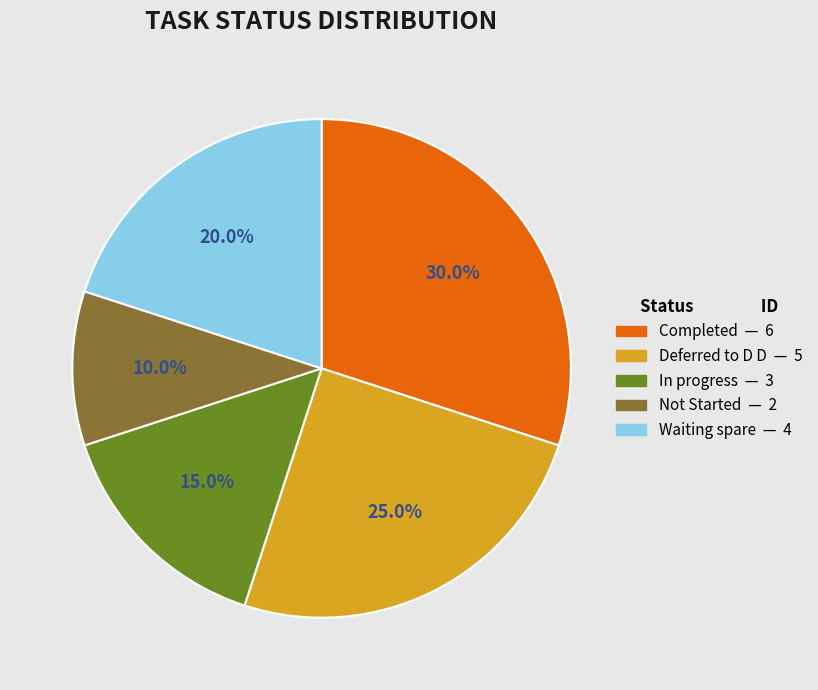

What percentage is the Not Started slice, to the nearest percent?

10%